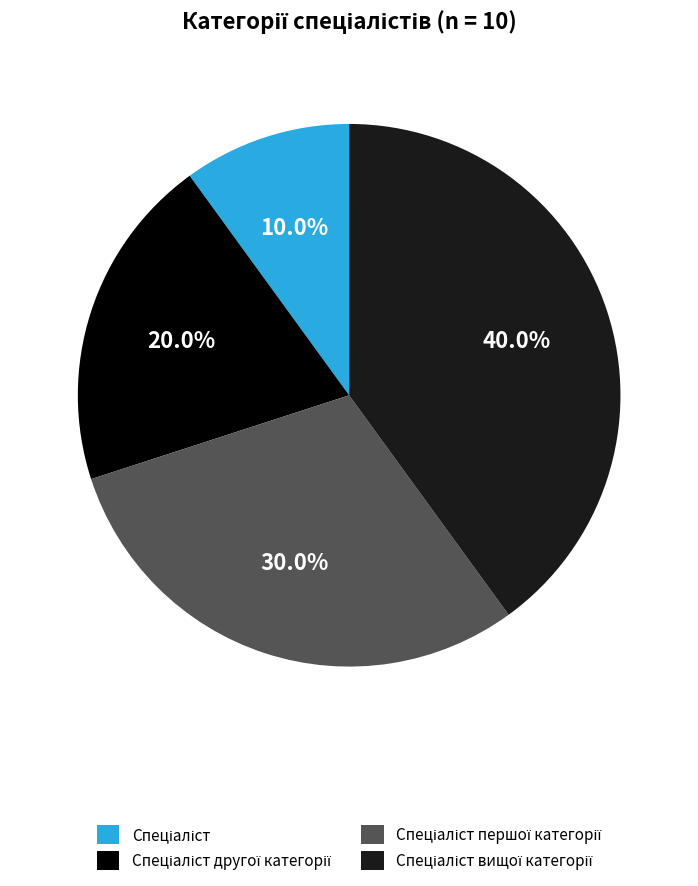

Is there a majority slice in this chart?

No